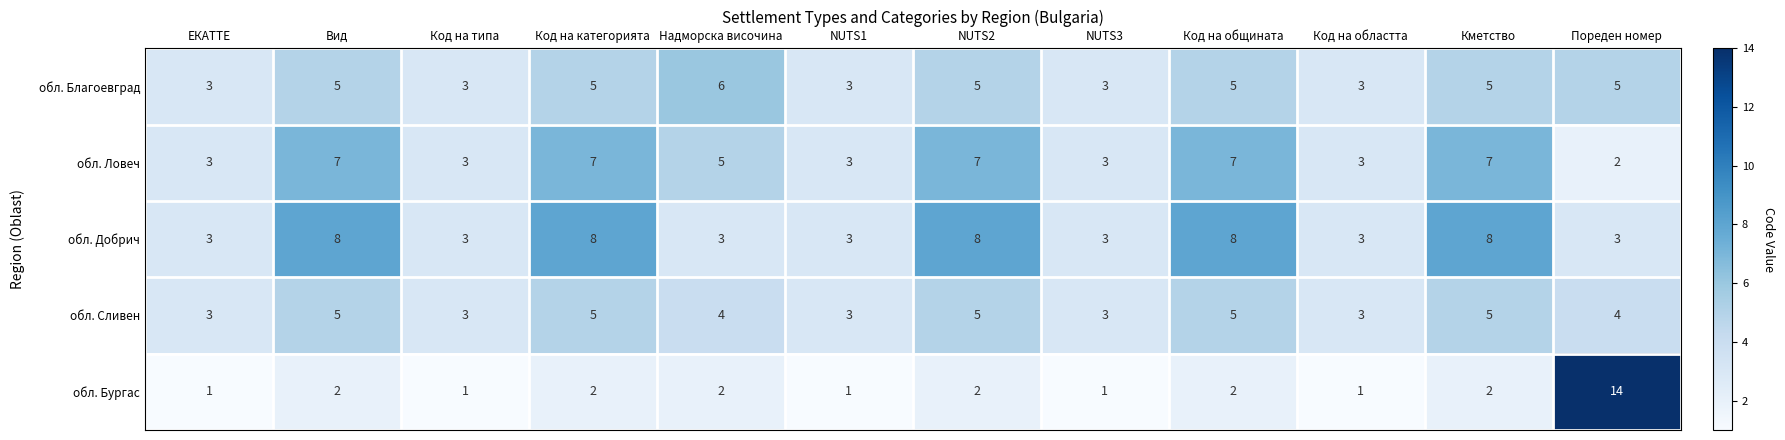

What value does the обл. Благоевград series have at Код на областта?

3